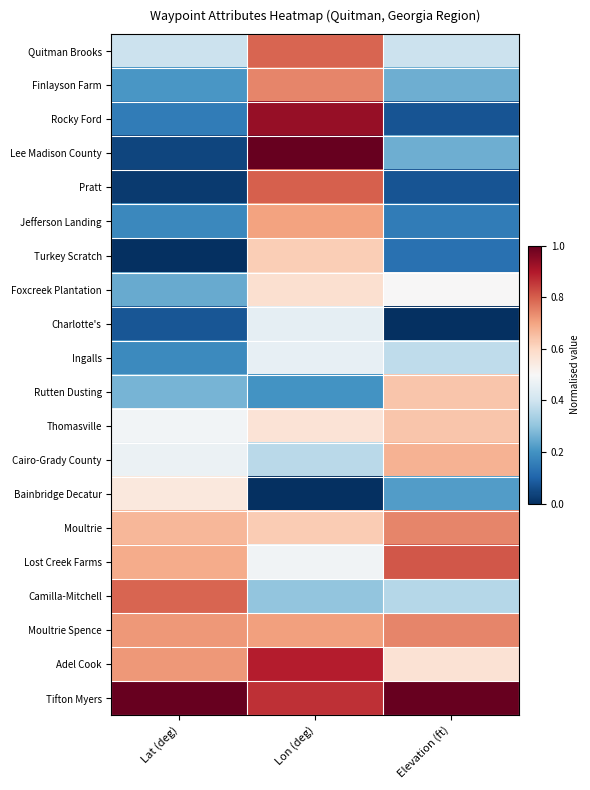

Which series has the largest total across all categories?

Tifton Myers